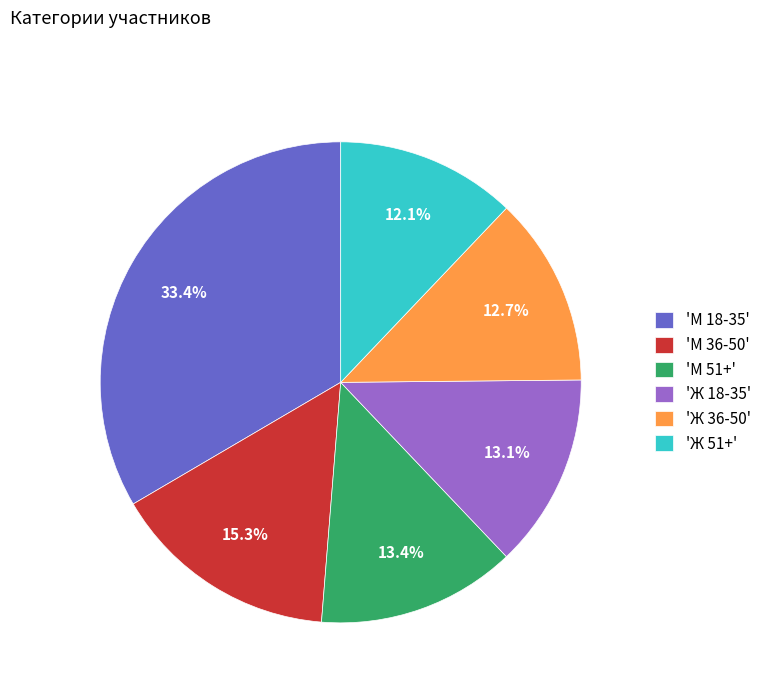

What is the largest slice in the pie chart?

'М 18-35'